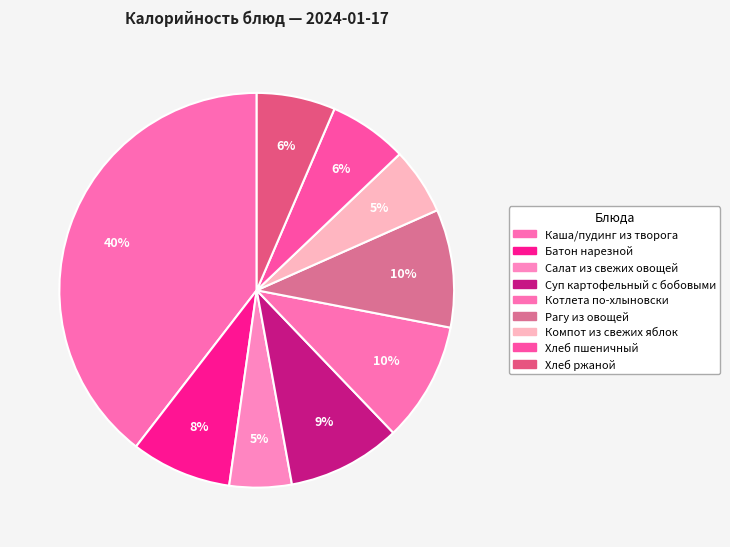

Which category has the smallest portion of the pie?

Салат из свежих овощей